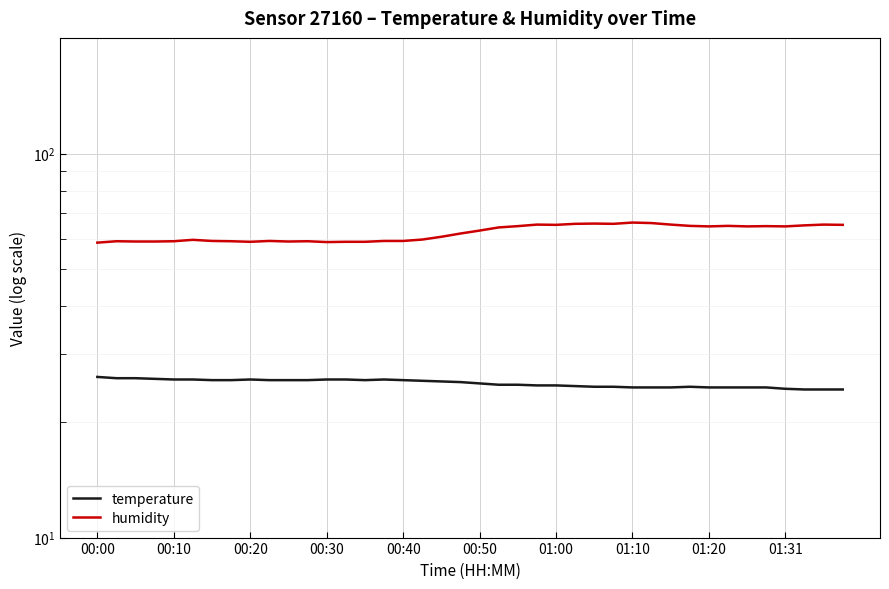

What is the value of the temperature point at the 37th from the left?

24.4